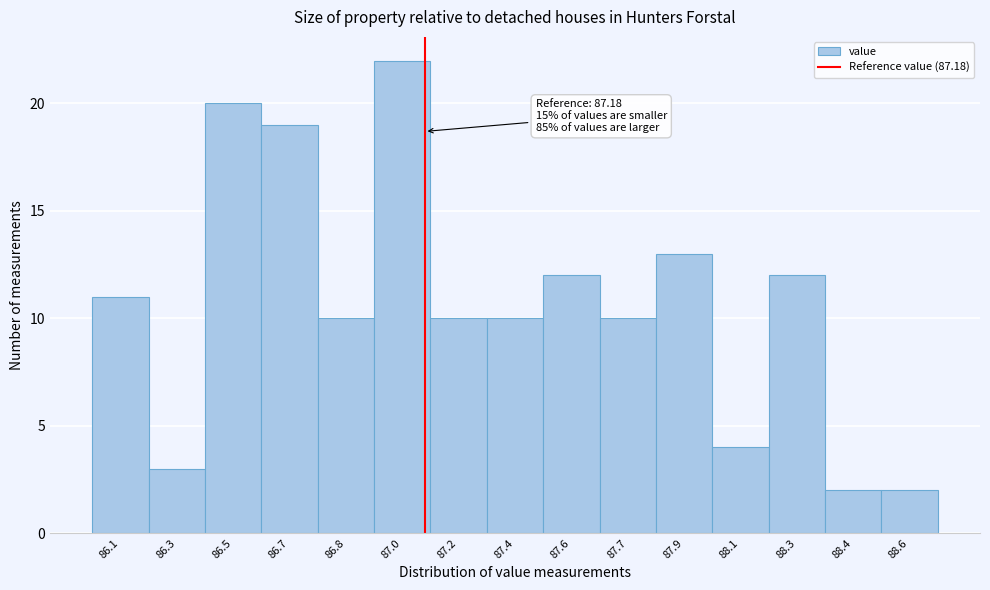

Reading left to right, extract all data points from this chart.

86.1=11	86.3=3	86.5=20	86.7=19	86.8=10	87.0=22	87.2=10	87.4=10	87.6=12	87.7=10	87.9=13	88.1=4	88.3=12	88.4=2	88.6=2